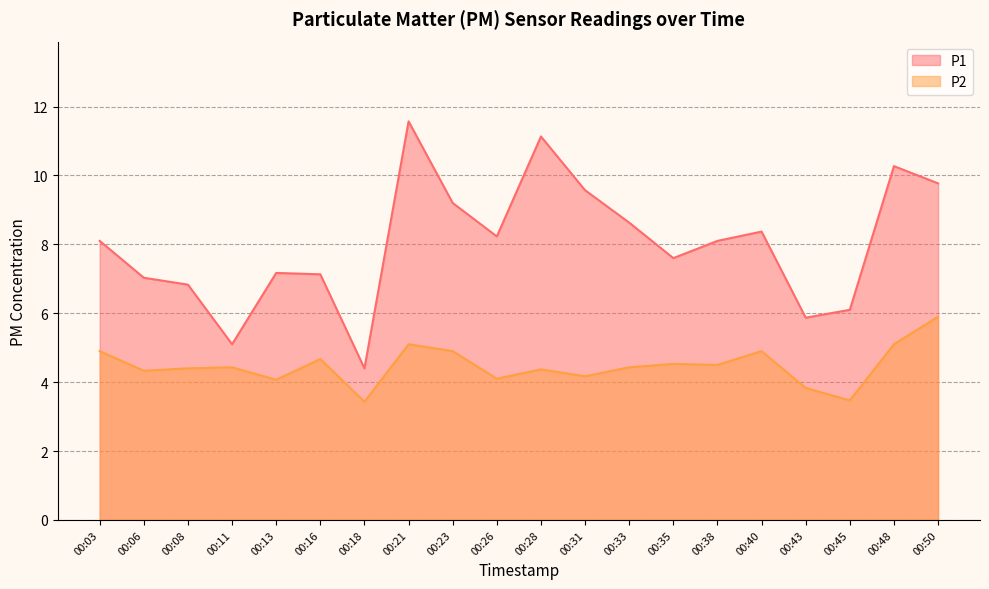

What is the sum of the P1 values at 00:23 and 00:48?

19.5